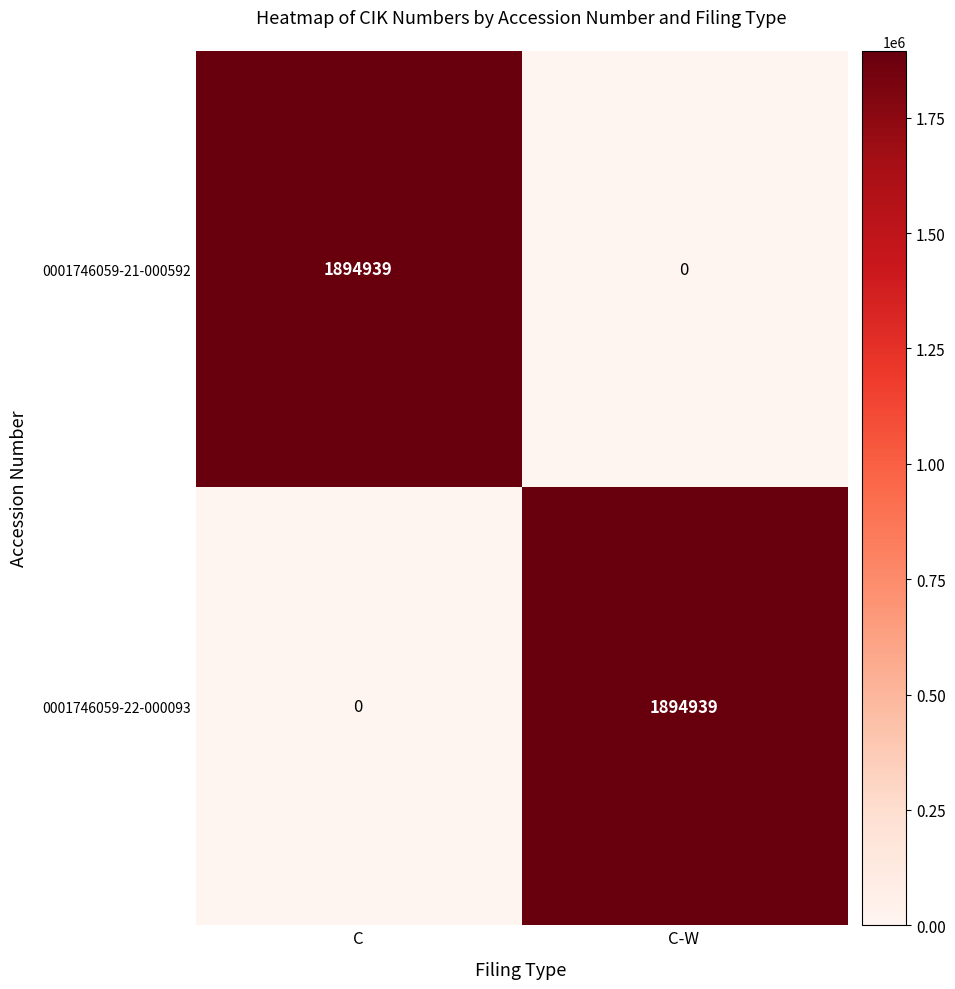

What is the difference between the highest and lowest values at C-W?

1894939